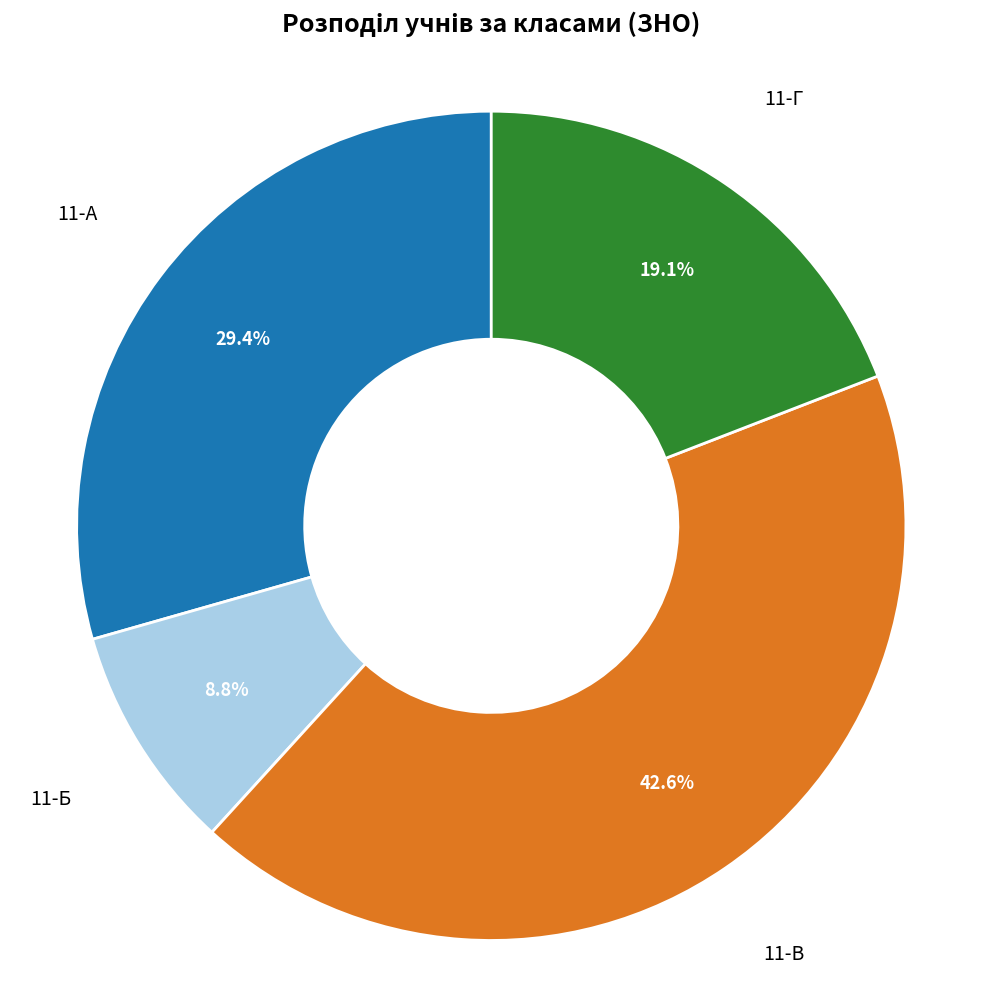

To the nearest percent, what is the difference between the largest and smallest slice percentages?

34%